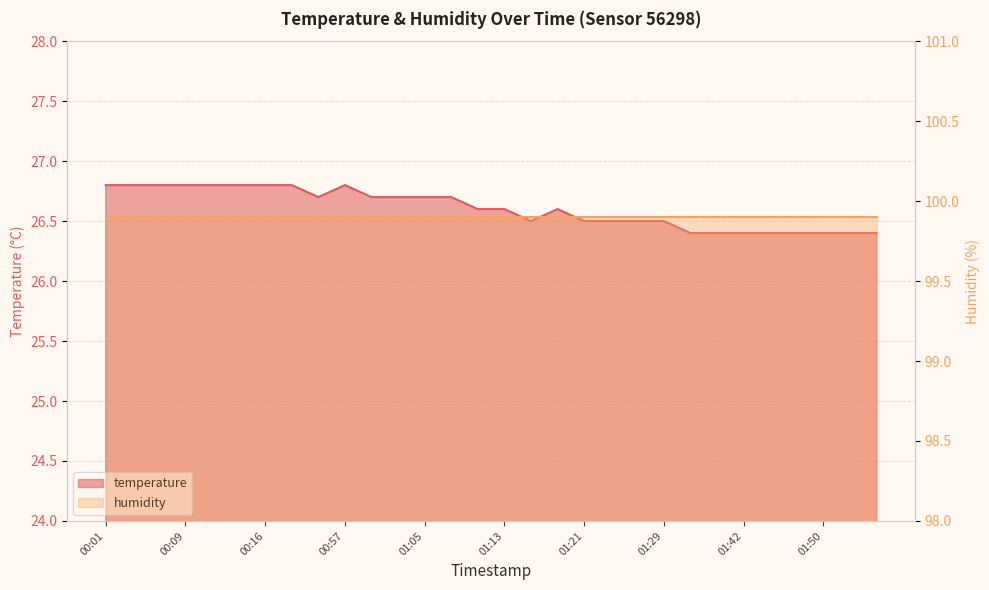

Count the values in the range 26 to 27.

30